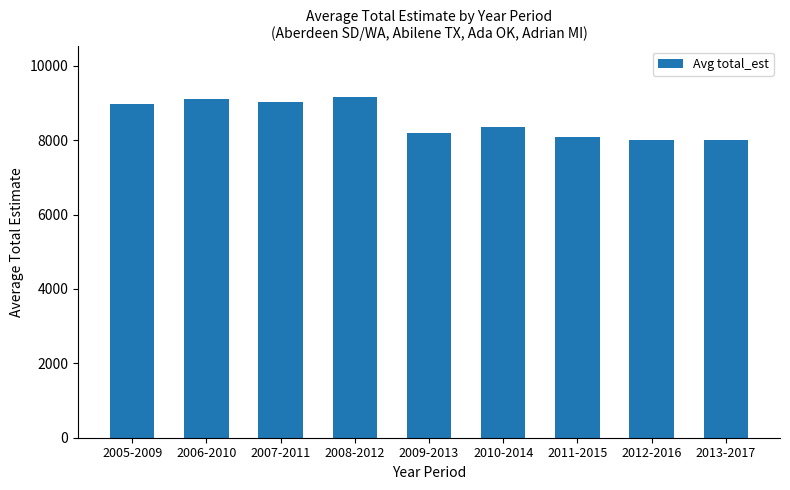

How many bars are there in total?

9